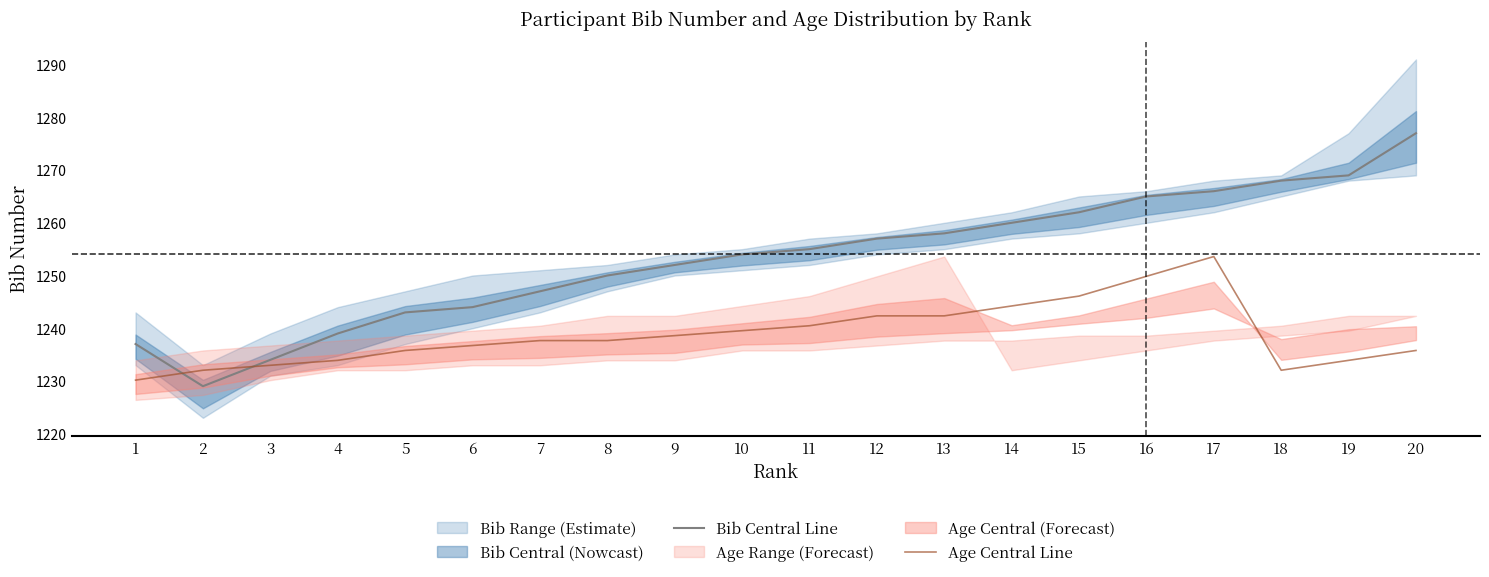

List the labels in order of Bib Central Line value, largest first.

20, 19, 18, 17, 16, 15, 14, 13, 12, 11, 10, 9, 8, 7, 6, 5, 4, 1, 3, 2